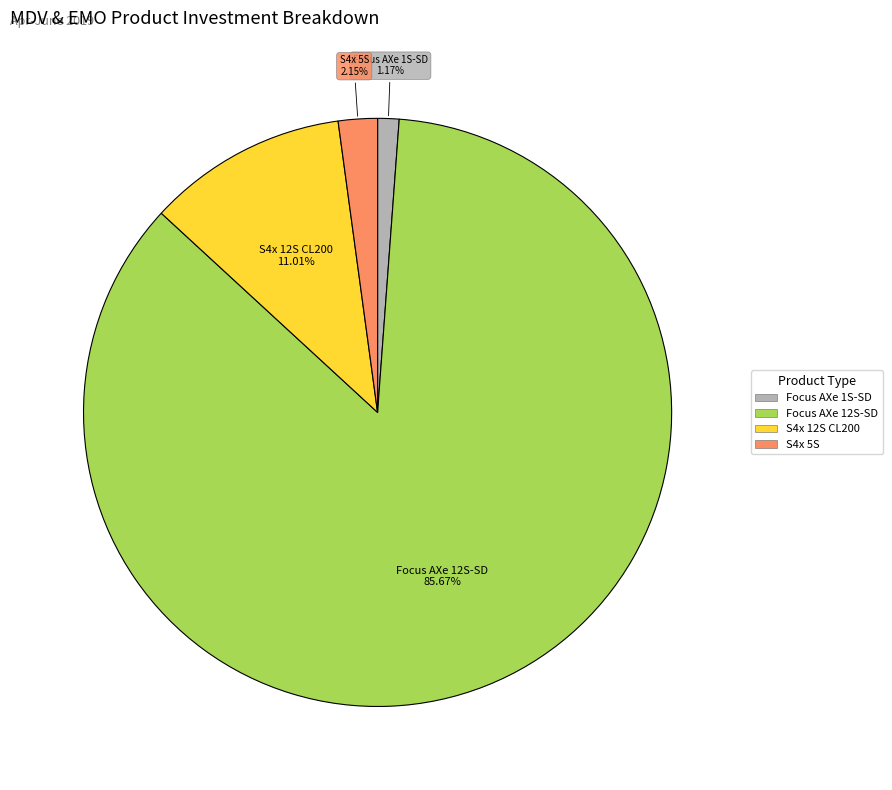

Does any single category account for the majority?

Yes